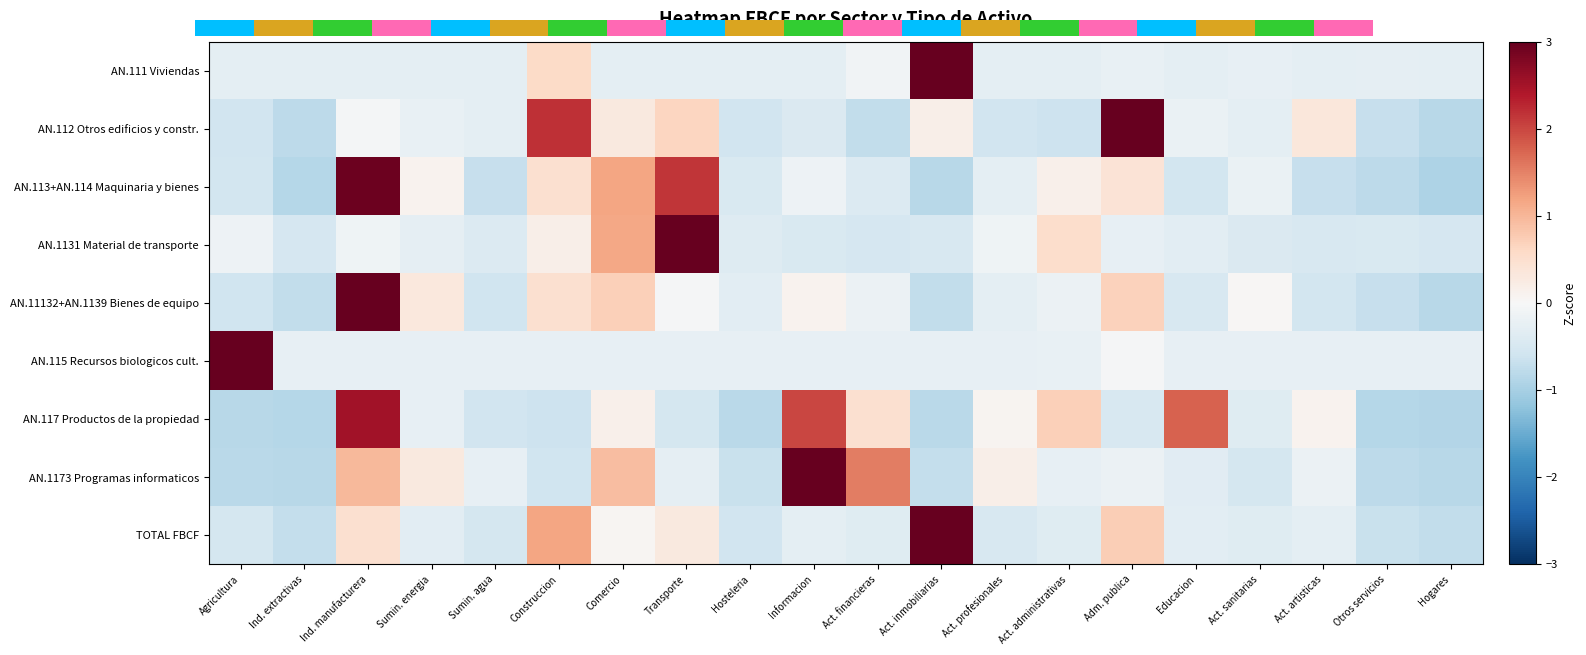

What is the difference between the highest and lowest values at Construccion?

2.8